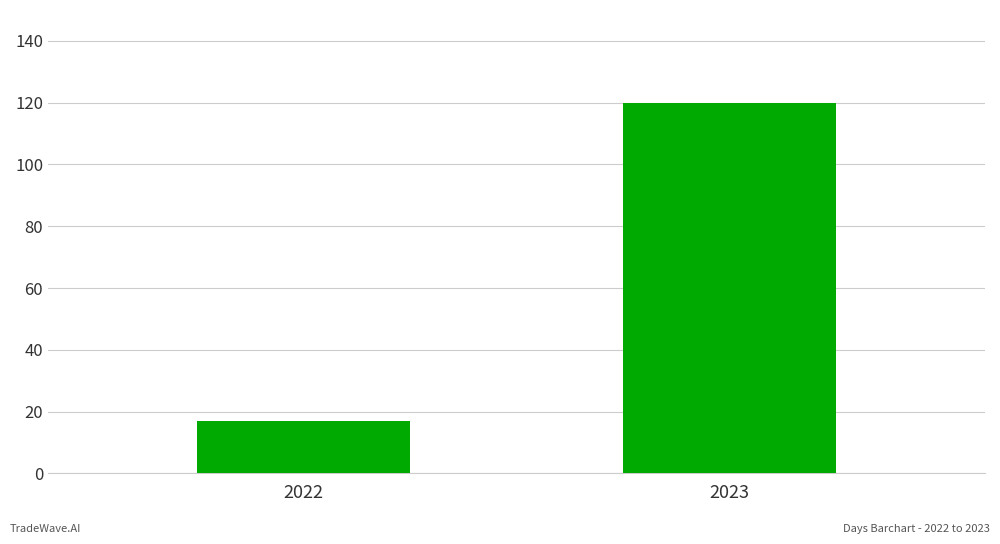

What is the sum of all values?

137